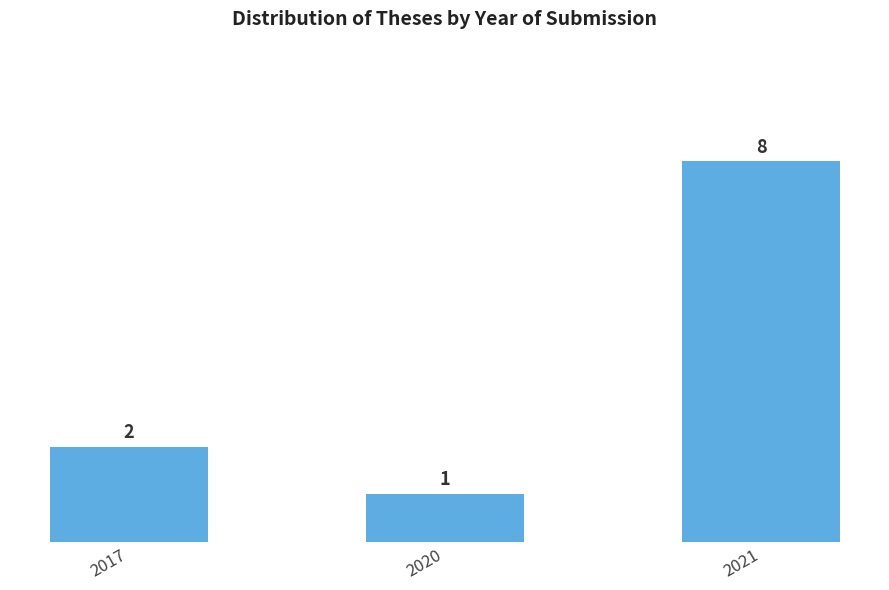

Count the values in the range 1 to 8.

3